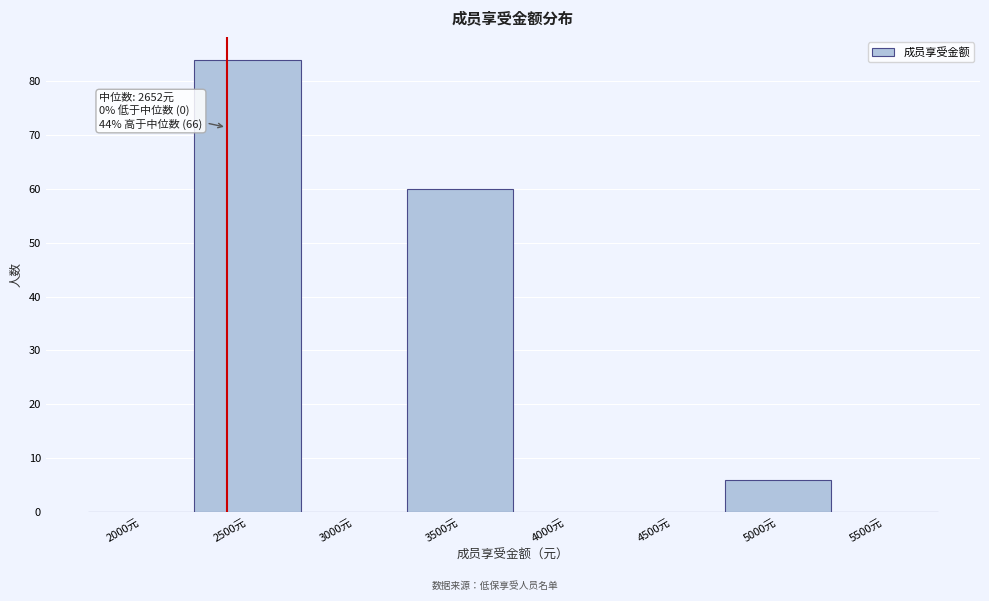

Reading left to right, extract all data points from this chart.

2000元=0	2500元=84	3000元=0	3500元=60	4000元=0	4500元=0	5000元=6	5500元=0